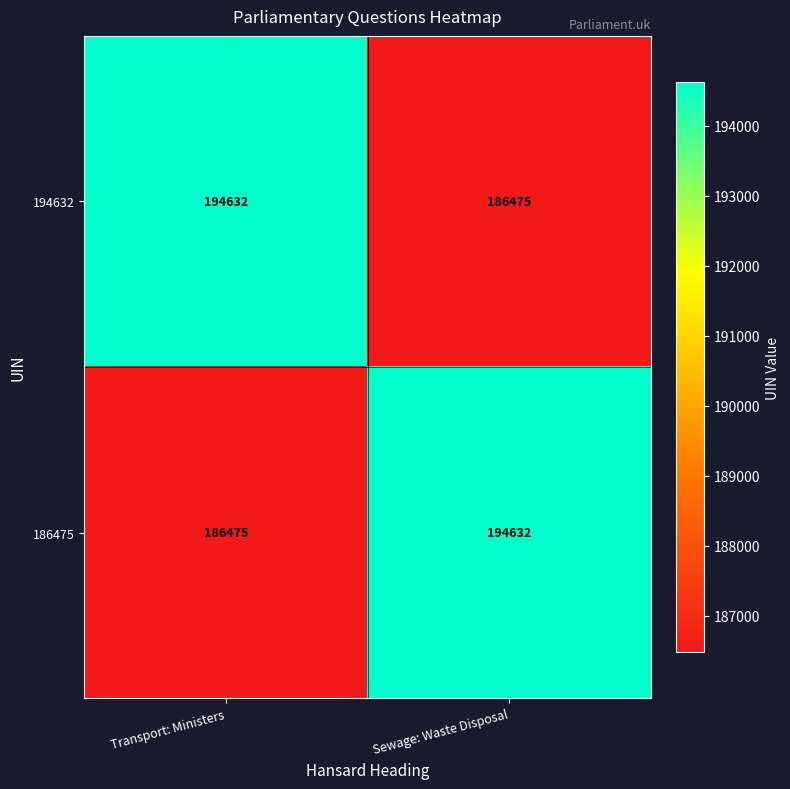

Rank the categories by 186475 value from highest to lowest.

Sewage: Waste Disposal, Transport: Ministers